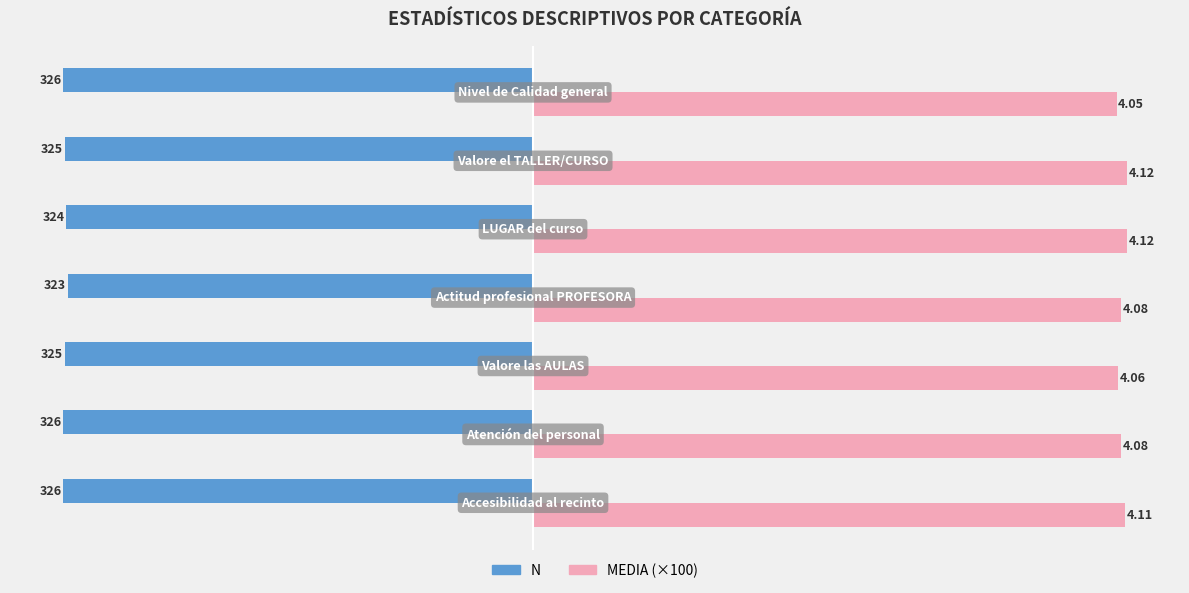

Reading right to left, what are all the values shown in this chart?

N: 200=-326.0	100=-325.0	0=-324.0	−100=-323.0	−200=-325.0	−300=-326.0	−400=-326.0
MEDIA (×100): 200=405.0	100=412.0	0=412.0	−100=408.0	−200=406.0	−300=408.0	−400=411.0